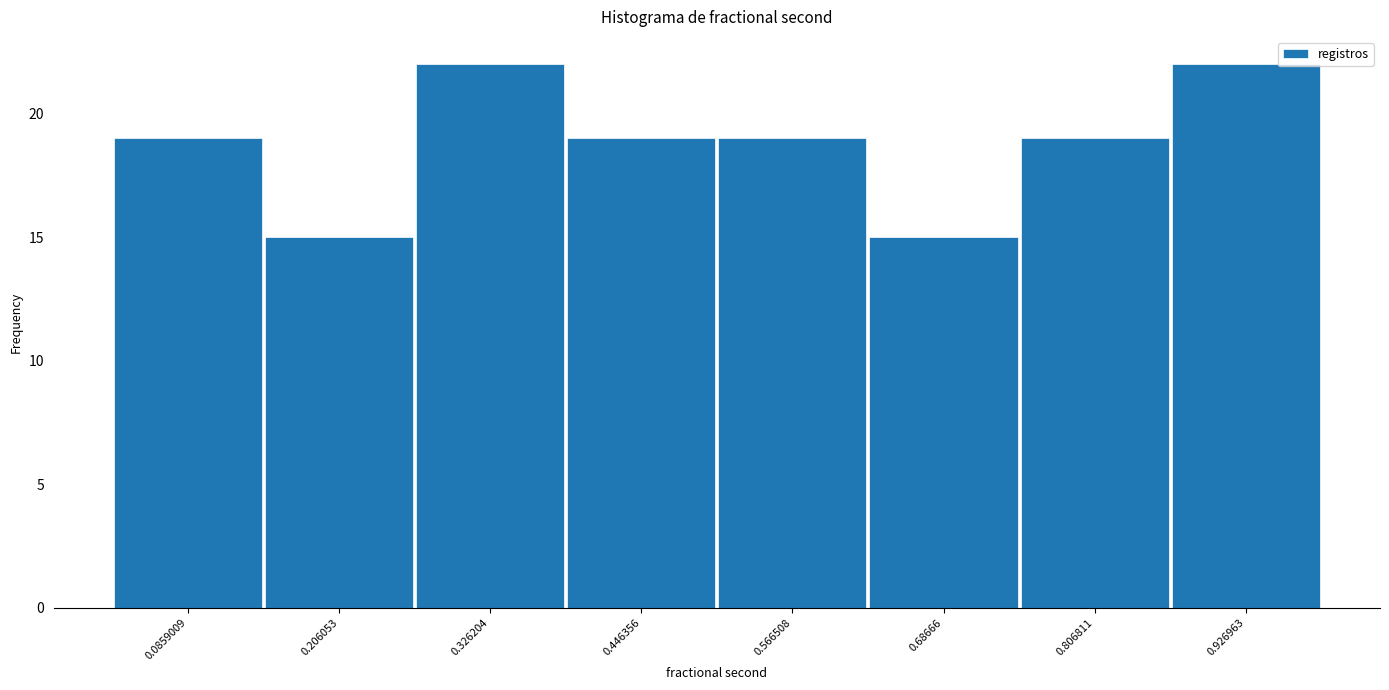

What is the height of the bar covering 0.50 to 0.62 on the x-axis? Neither the bar edges nor the heights are printed on the chart, so give them approximately, as read against the axes.

19